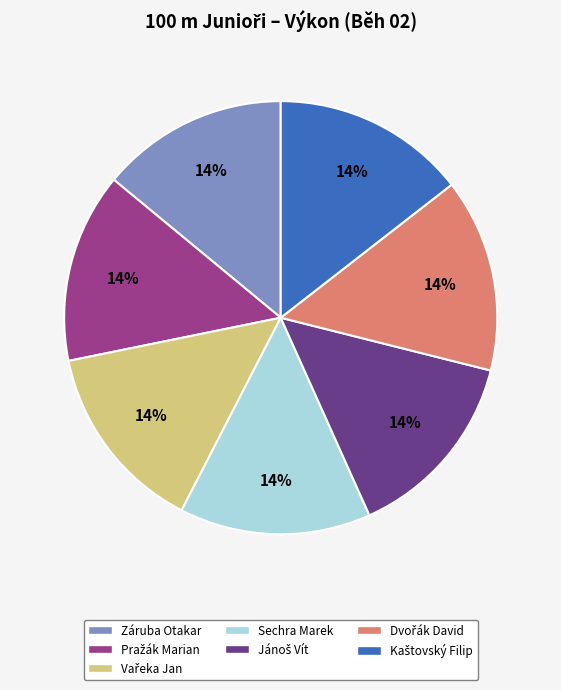

To the nearest percent, what portion does Sechra Marek represent?

14%